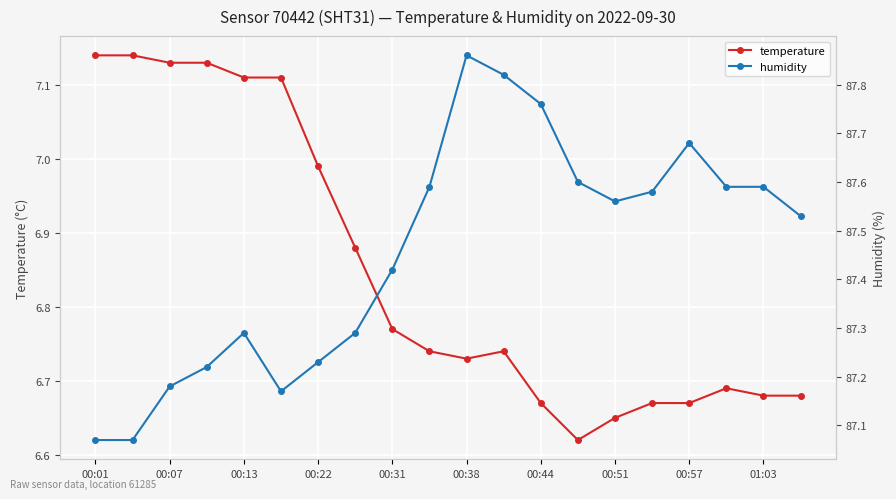

What is the value of the temperature point at the 13th from the left?

6.7